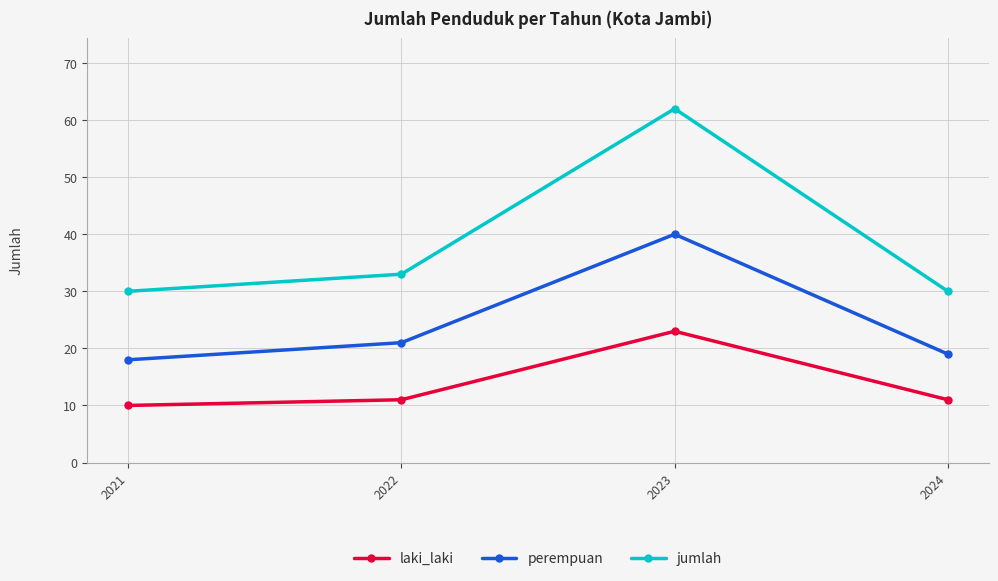

List the series in order of their overall mean, highest first.

jumlah, perempuan, laki_laki